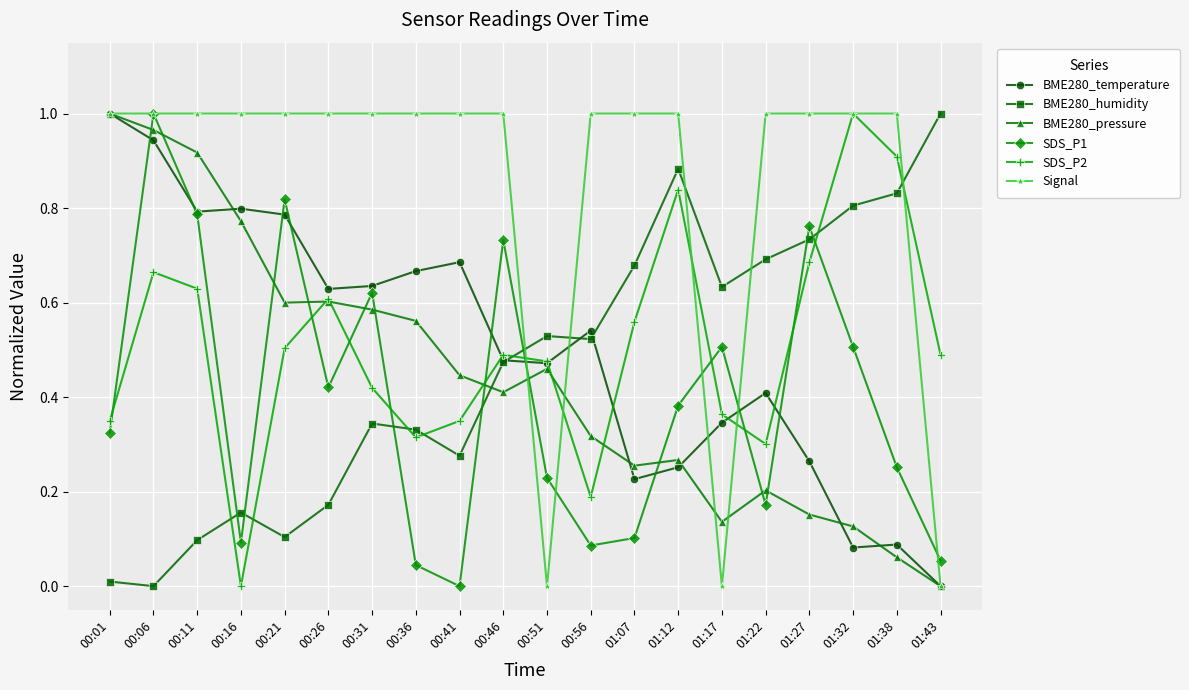

Which series has the largest total across all categories?

Signal